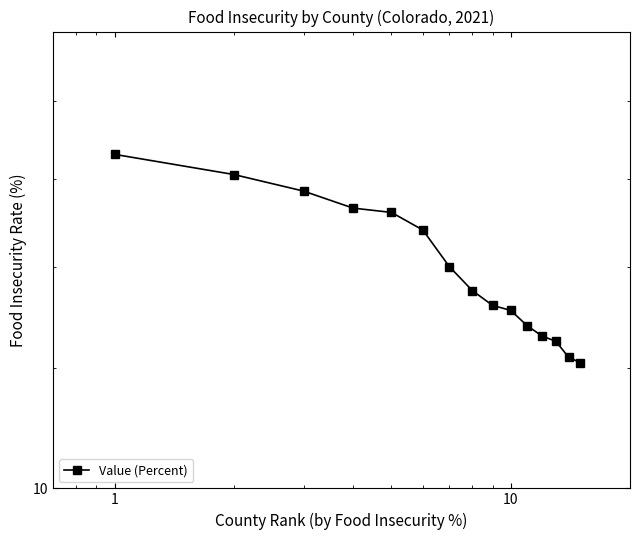

True or false: the data shows 6.0 at 7.

False